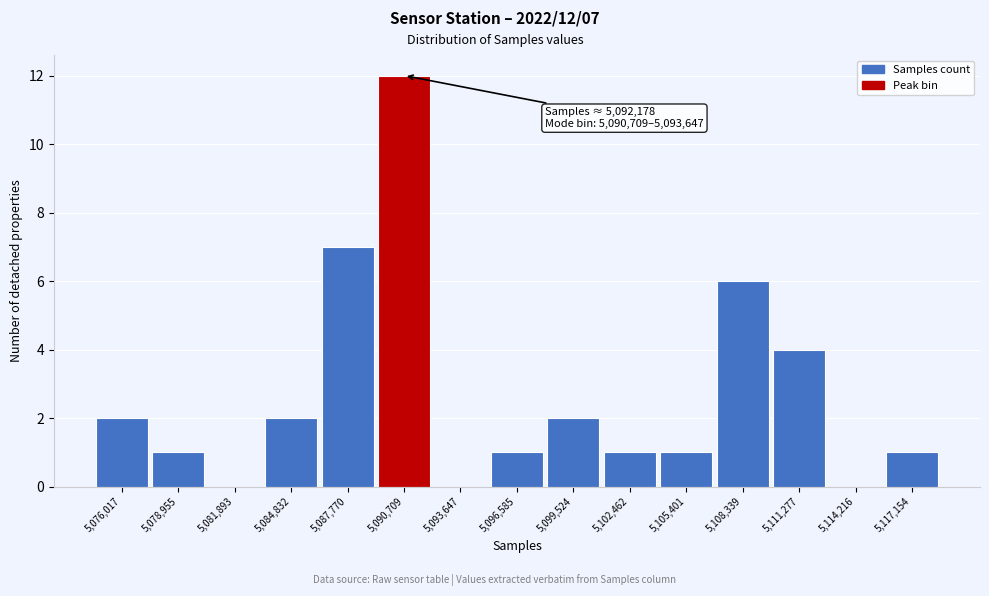

Reading right to left, list all the values displayed in this chart.

5,117,154=1	5,114,216=0	5,111,277=4	5,108,339=6	5,105,401=1	5,102,462=1	5,099,524=2	5,096,585=1	5,093,647=0	5,090,709=12	5,087,770=7	5,084,832=2	5,081,893=0	5,078,955=1	5,076,017=2